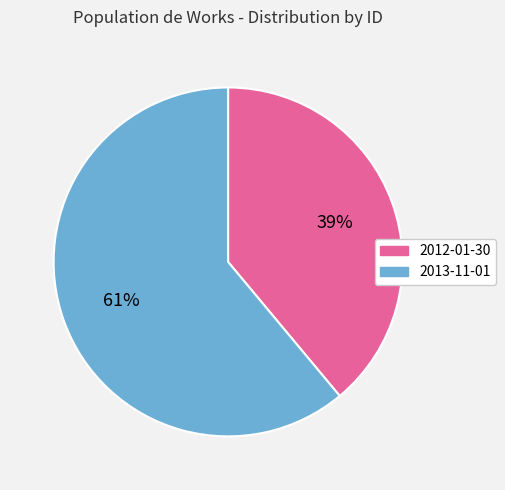

To the nearest percent, what is the difference between the largest and smallest slice percentages?

22%